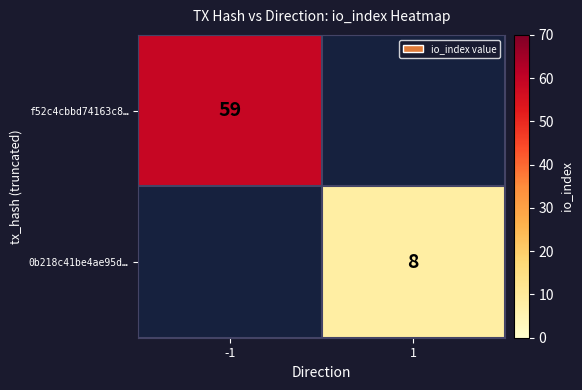

Which label corresponds to the smallest value in the chart?

1